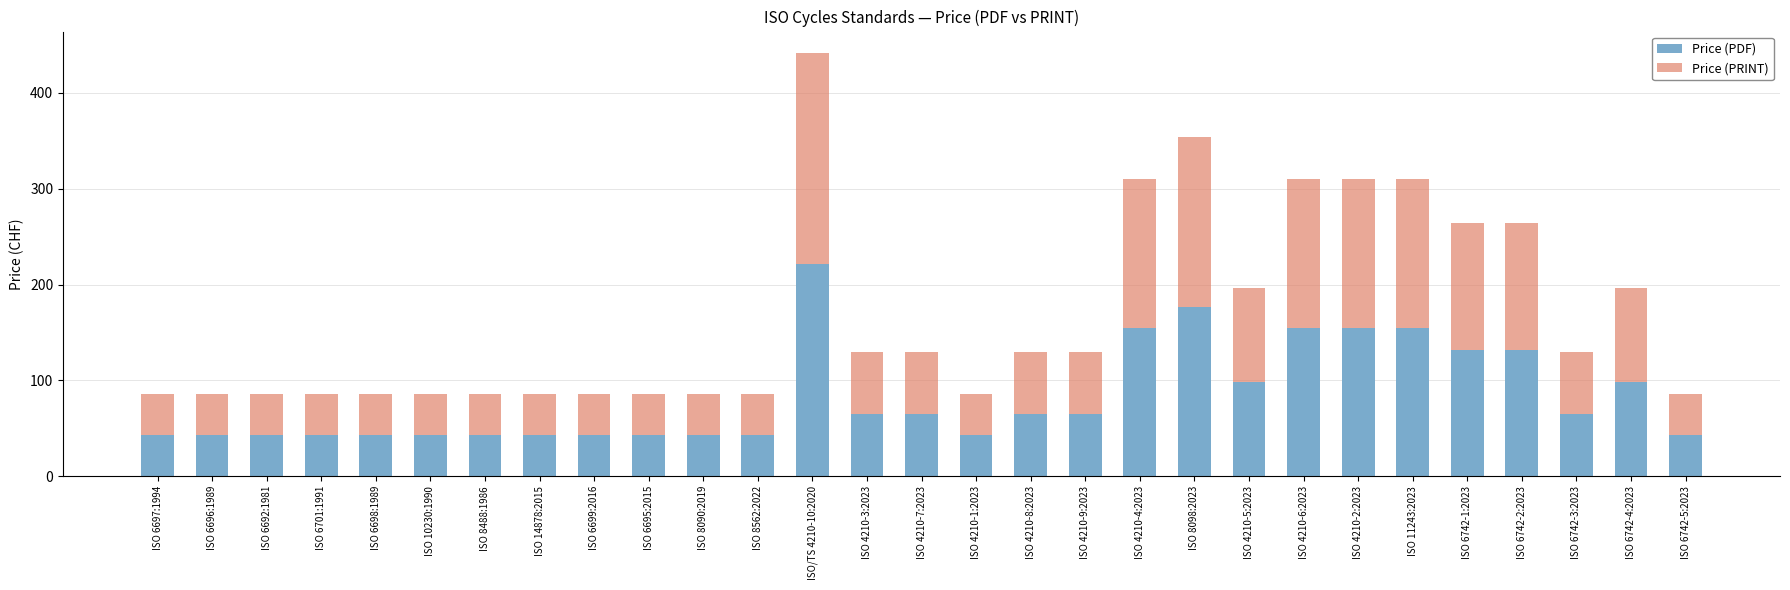

What are all the series names shown in the legend?

Price (PDF), Price (PRINT)